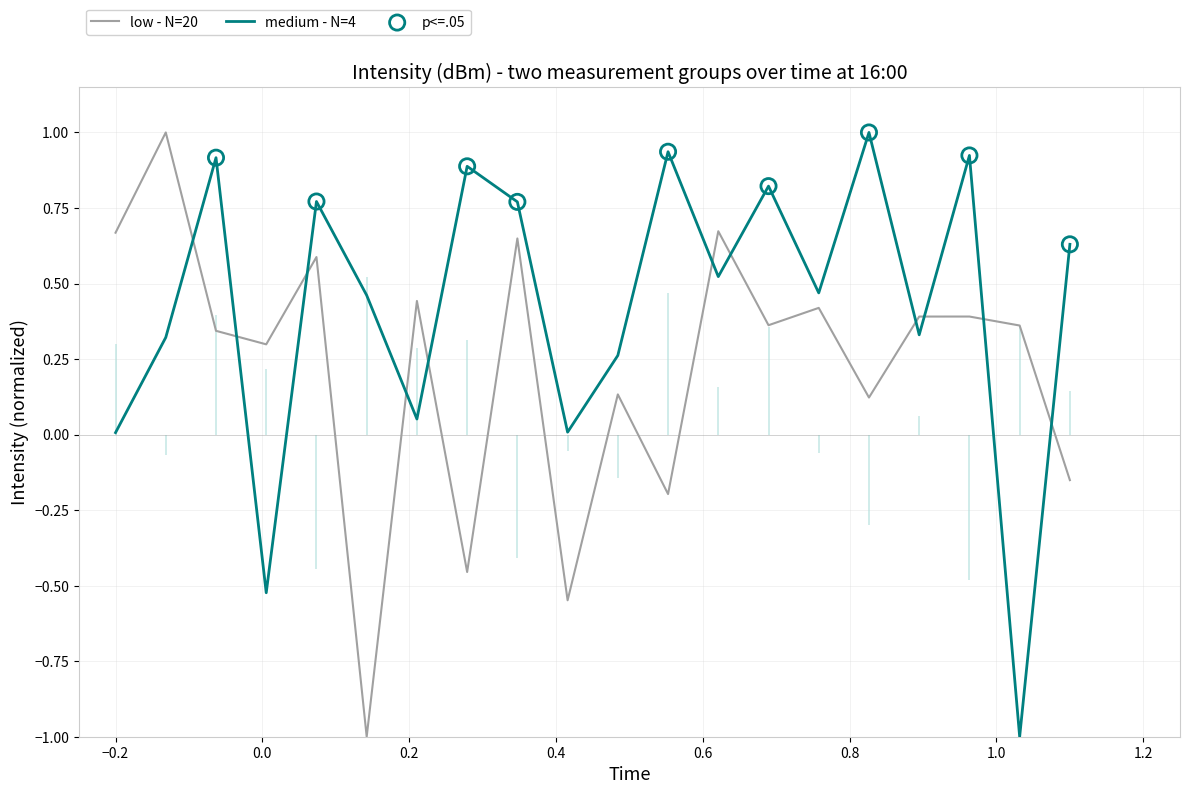

What is the maximum value for medium - N=4?

1.0